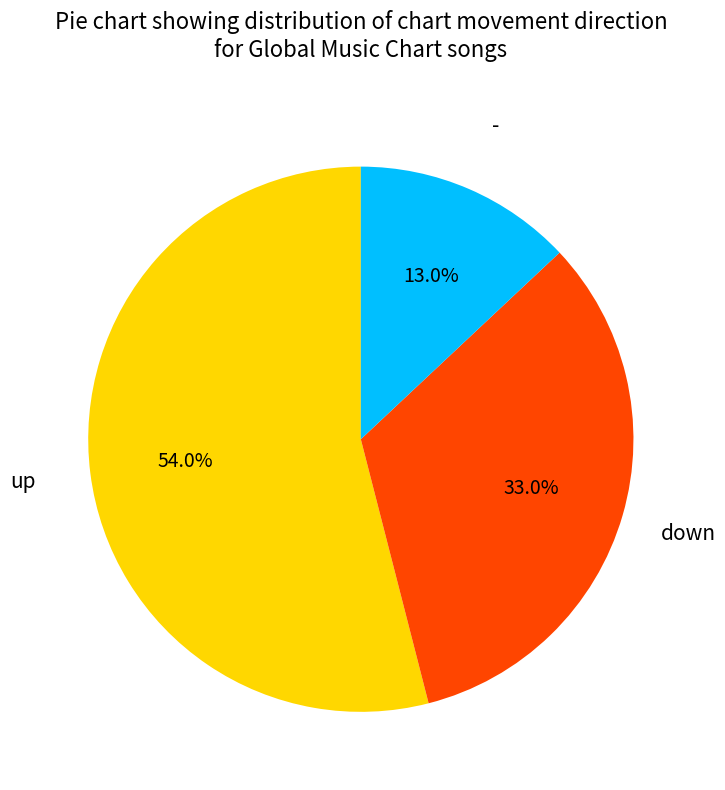

Is there a majority slice in this chart?

Yes